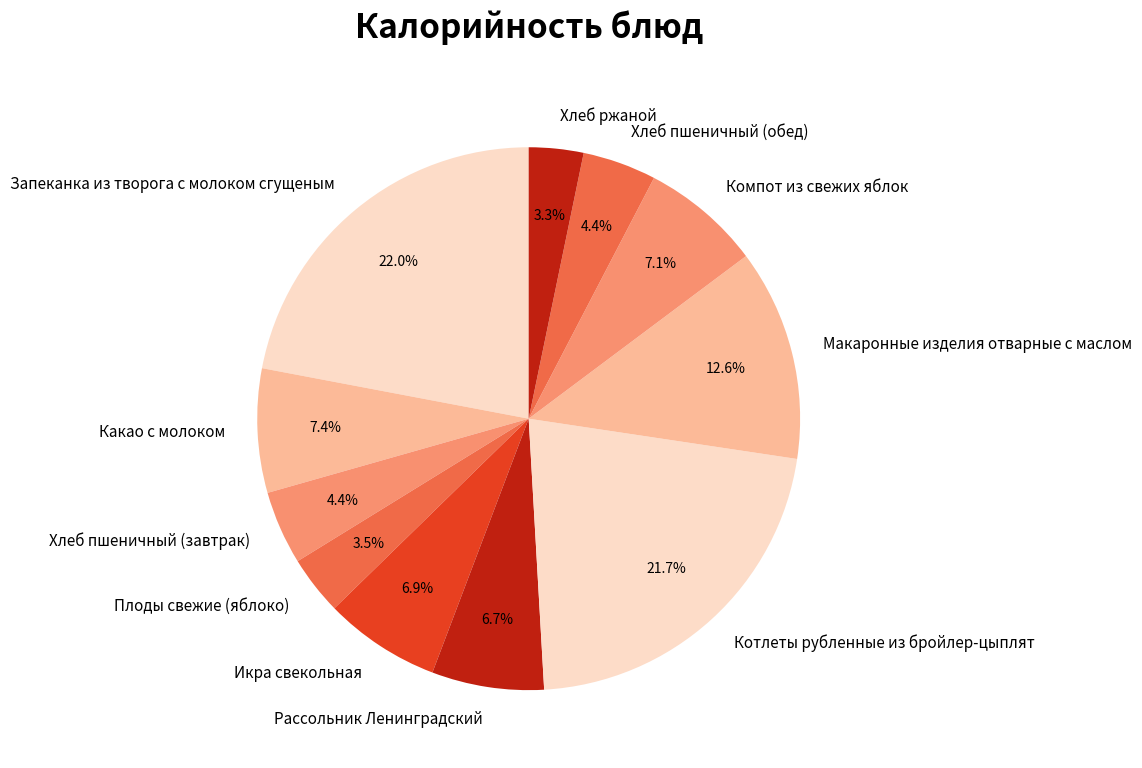

Approximately how many times larger is the value at Запеканка из творога с молоком сгущеным compared to Хлеб пшеничный (завтрак)?

5.0